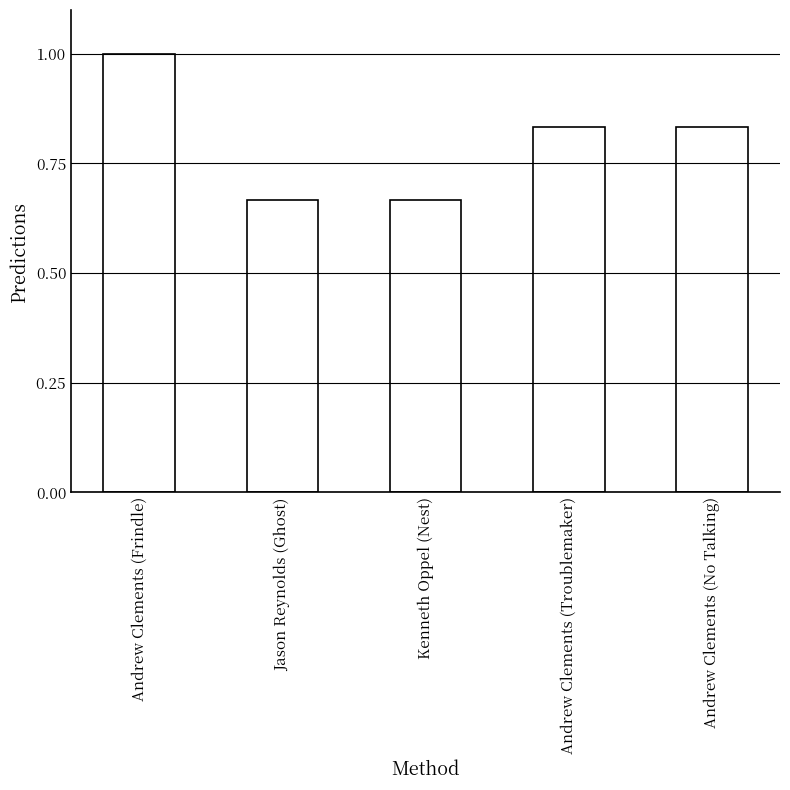

True or false: the data shows 1.0 at Kenneth Oppel (Nest).

False